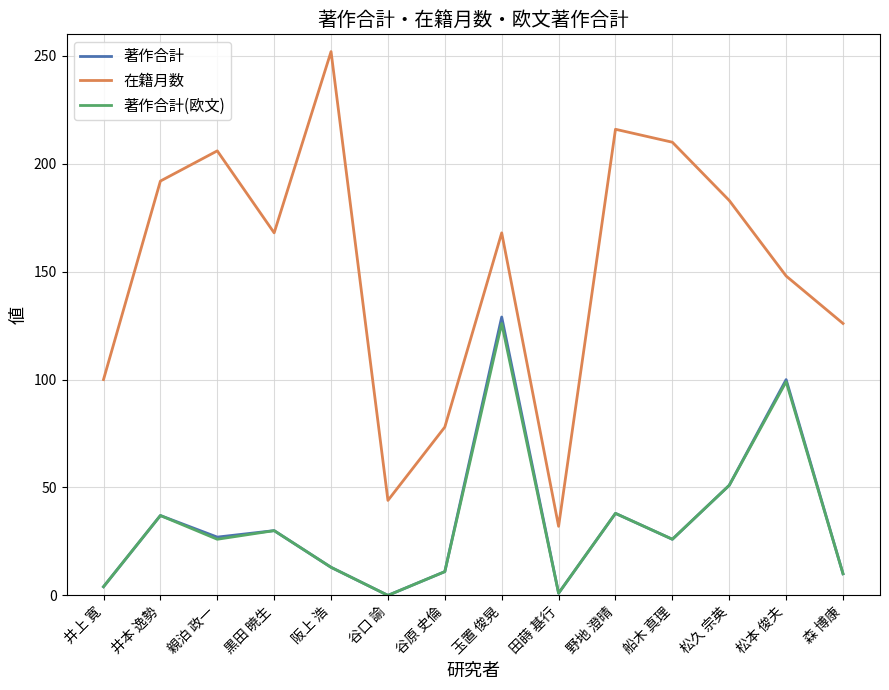

Between 玉置 俊晃 and 船木 真理, which series saw the biggest shift?

著作合計